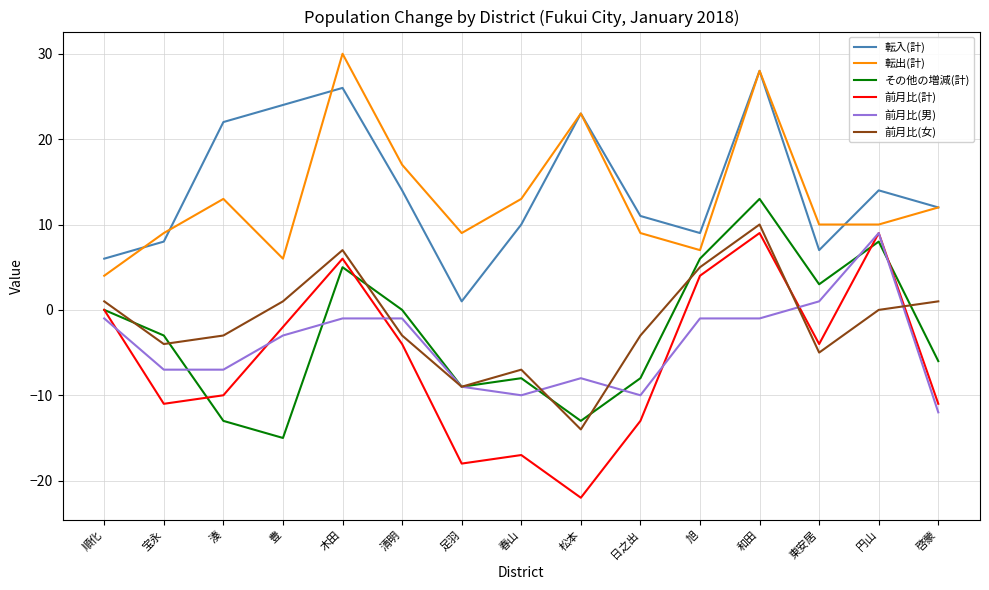

Which series has the largest total across all categories?

転入(計)